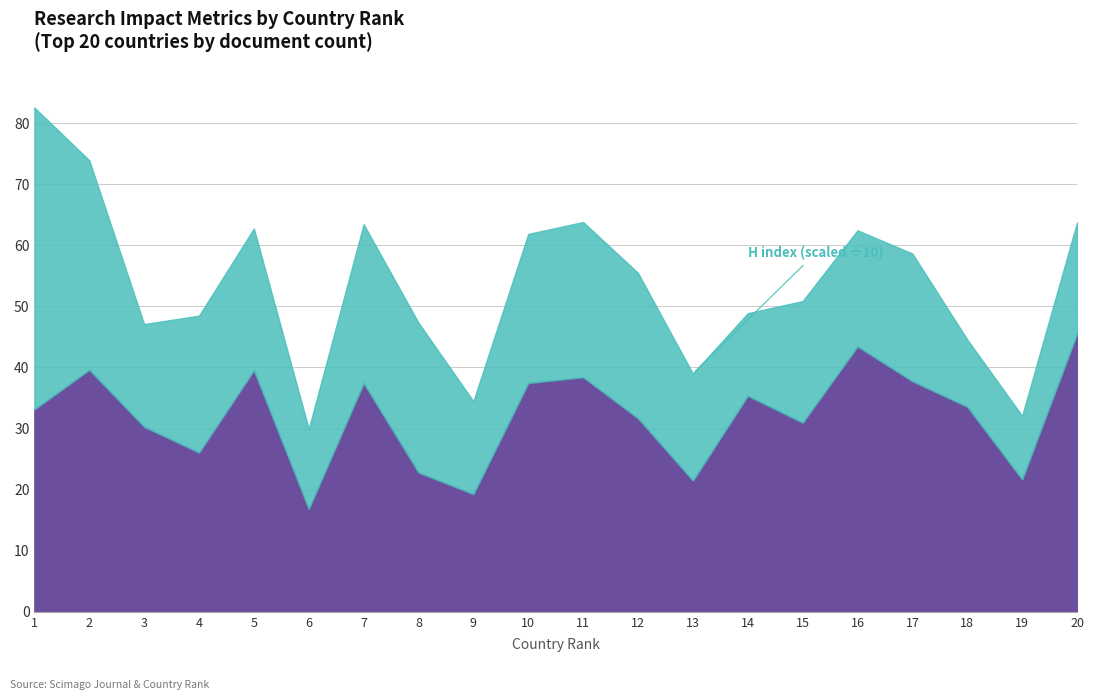

Reading left to right, what are all the values shown in this chart?

1=33.1	2=39.6	3=30.3	4=26.1	5=39.6	6=16.9	7=37.5	8=22.8	9=19.3	10=37.5	11=38.4	12=31.7	13=21.5	14=35.4	15=31.0	16=43.5	17=37.8	18=33.6	19=21.7	20=45.5